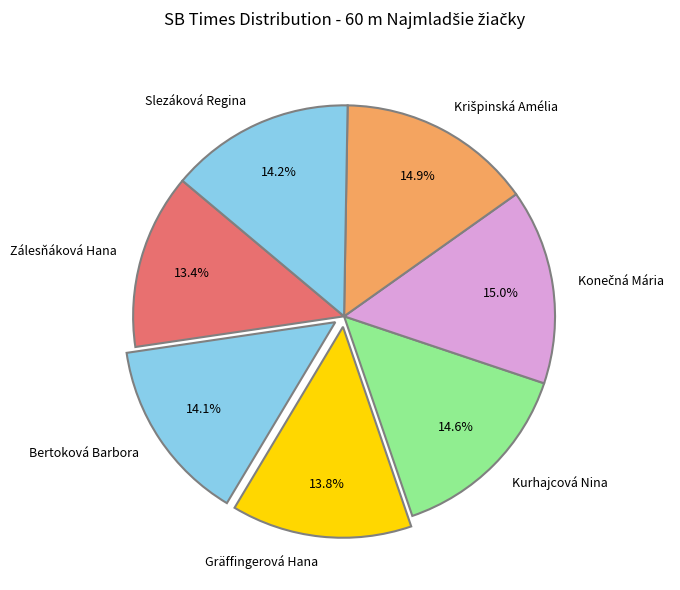

To the nearest percent, what is the difference between the largest and smallest slice percentages?

2%